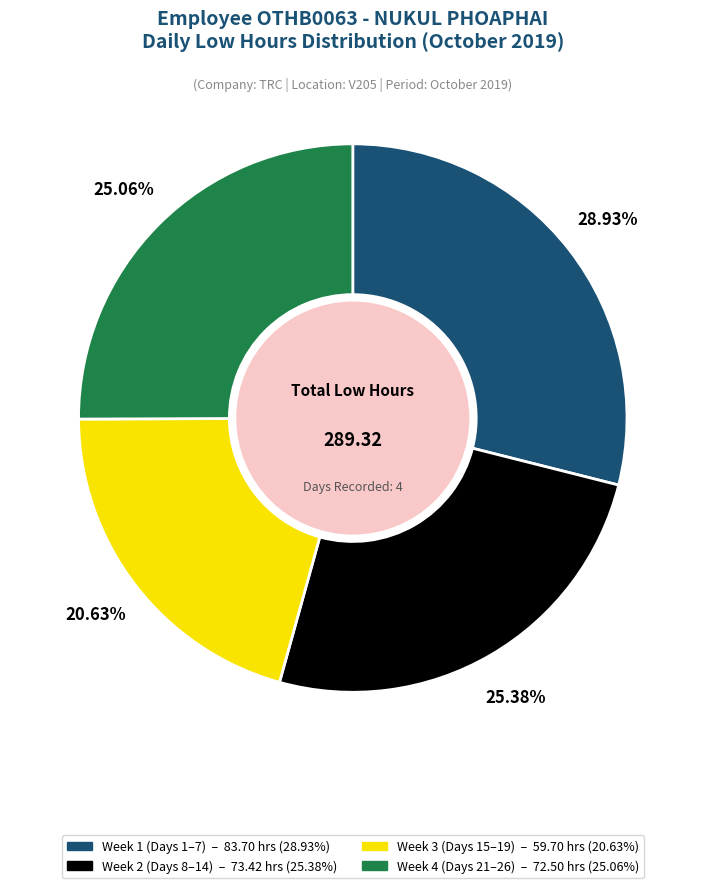

Is there a majority slice in this chart?

No